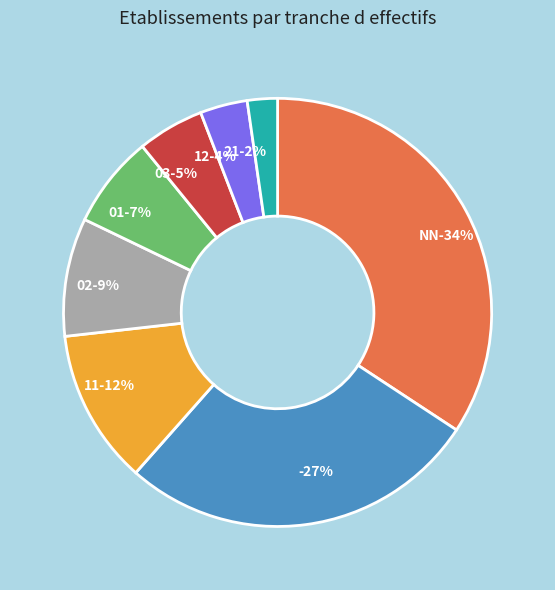

Which category has the smallest portion of the pie?

21